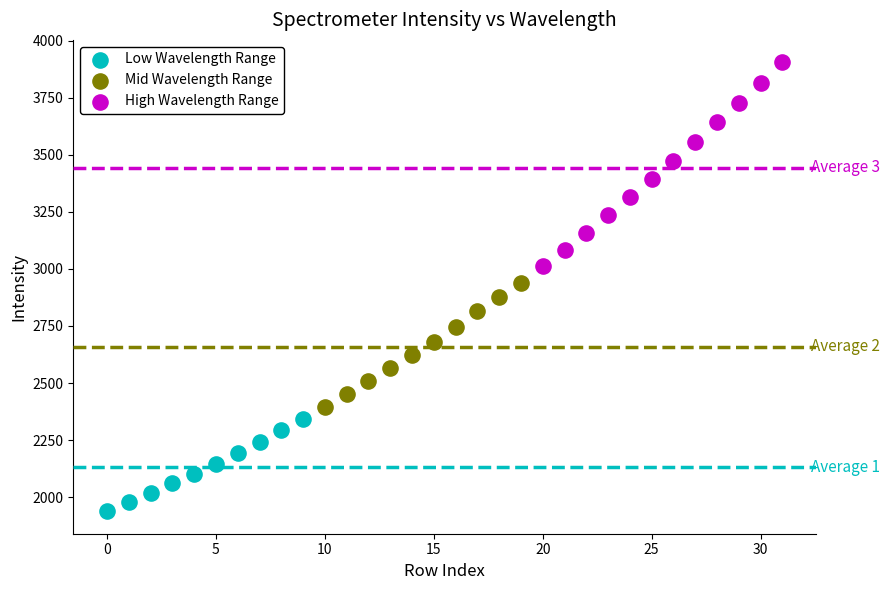

Which series has the widest spread of Y values?

High Wavelength Range